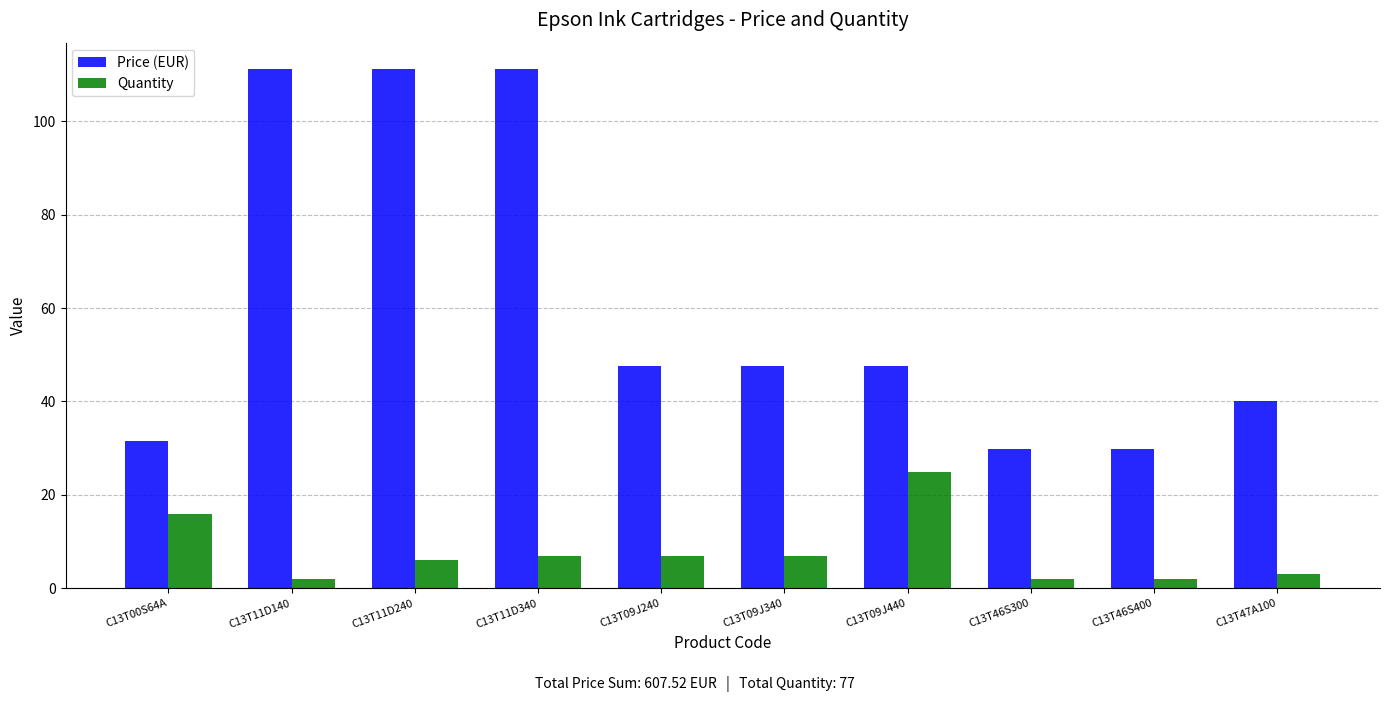

Which series changed the most between C13T09J440 and C13T46S400?

Quantity